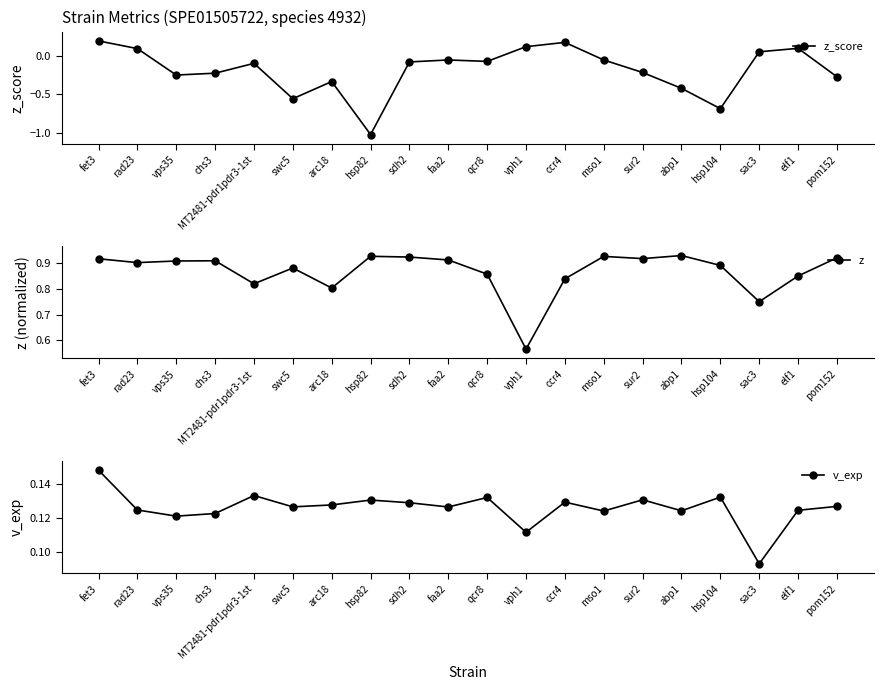

What is the label of the 20th point from the left?

pom152